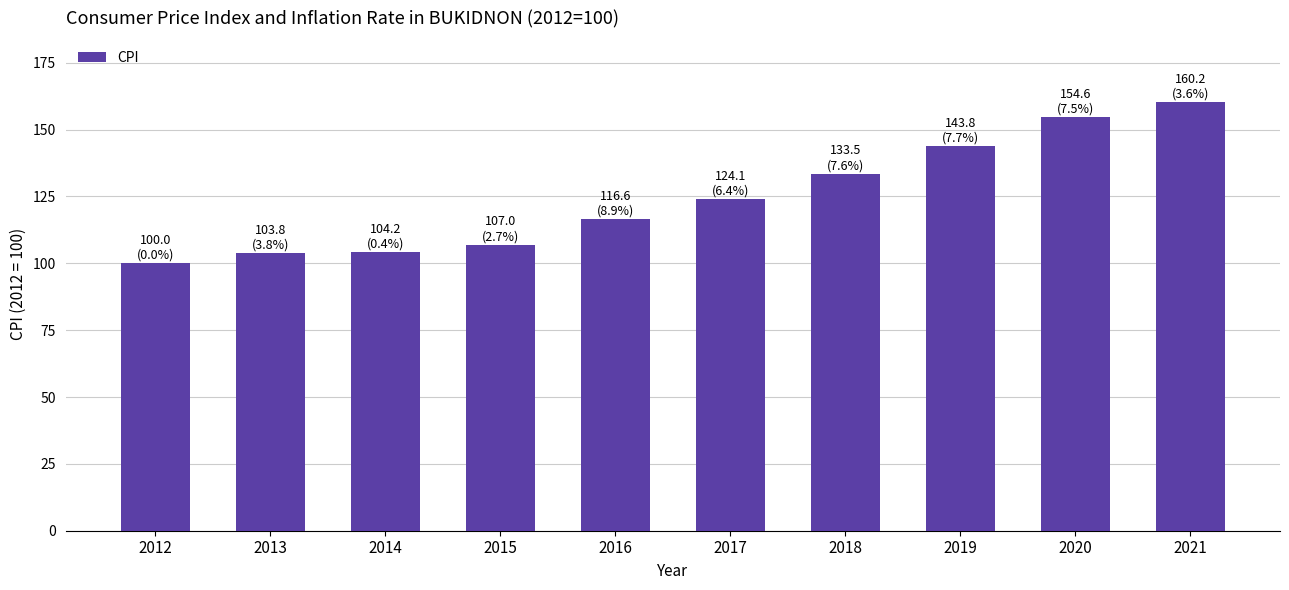

At which label does the data first exceed 124?

2017